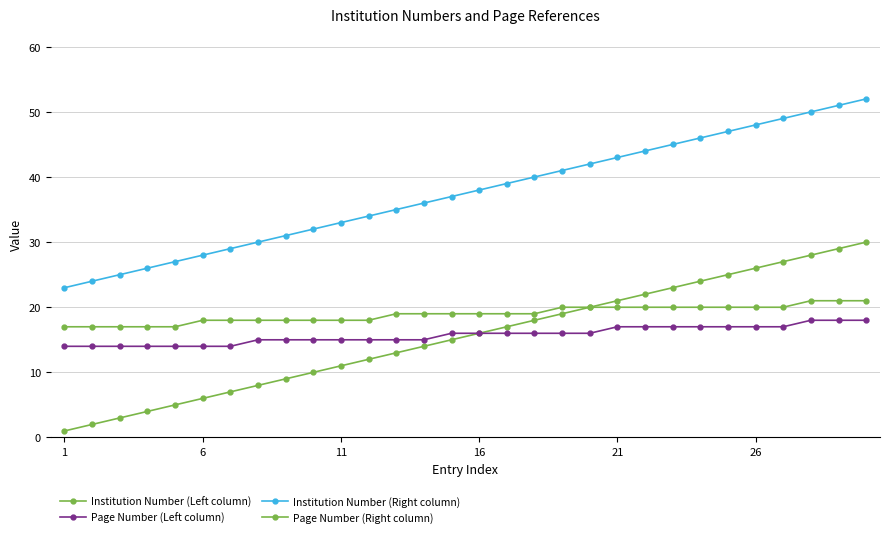

How many data points in Page Number (Left column) are less than 16?

14